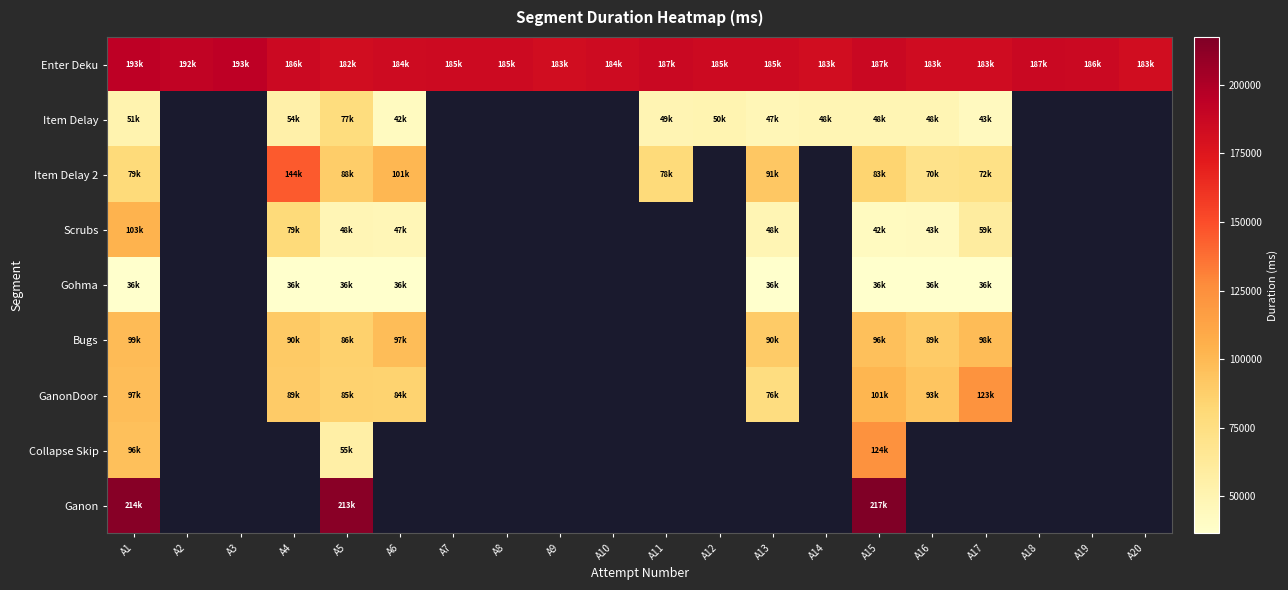

Is the value of Bugs at A7 greater than the value of Item Delay 2 at A14?

No